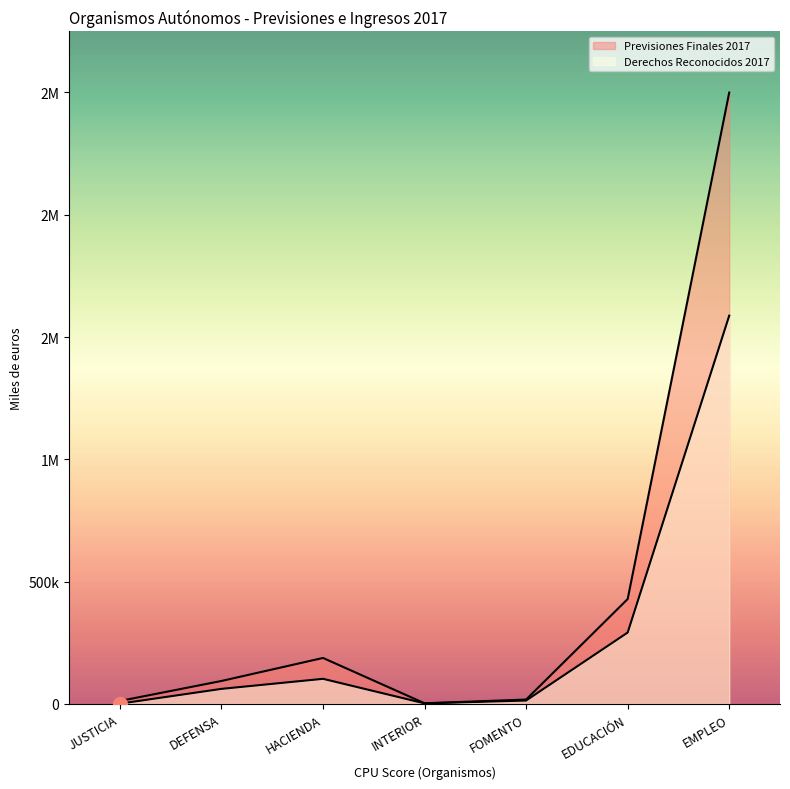

Between HACIENDA and DEFENSA, which is larger?

HACIENDA